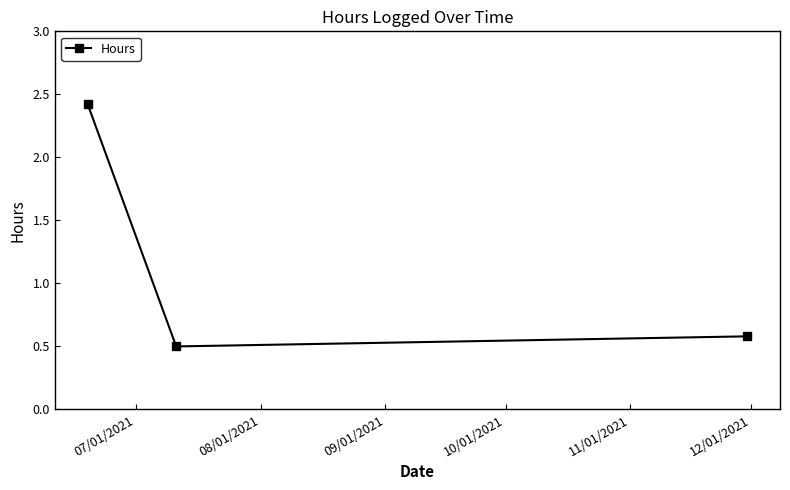

What is the value of the 2nd point from the left?

0.5